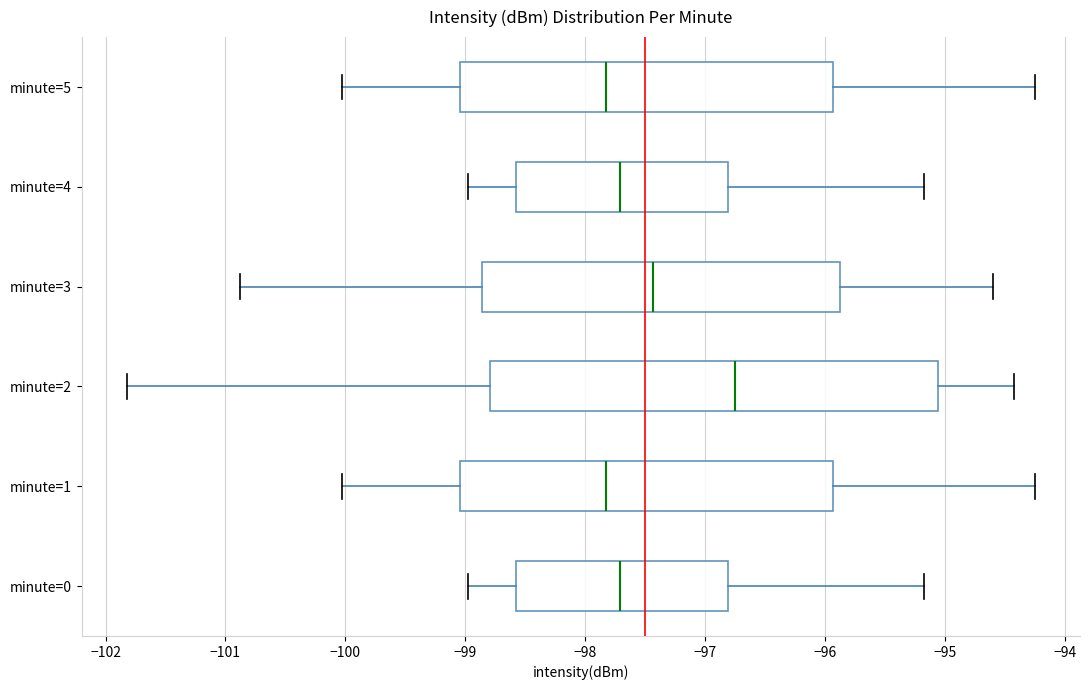

Reading bottom to top, read every box against the x-axis: the position of its median line, the range the box covers, and the ends of its whiskers. The values are not printed on the chart, so give them approximately, as read against the axis.

minute=0: median -97.7, box -98.6 to -96.8, whiskers -99.0 to -95.2
minute=1: median -97.8, box -99.0 to -95.9, whiskers -100.0 to -94.2
minute=2: median -96.7, box -98.8 to -95.1, whiskers -101.8 to -94.4
minute=3: median -97.4, box -98.9 to -95.9, whiskers -100.9 to -94.6
minute=4: median -97.7, box -98.6 to -96.8, whiskers -99.0 to -95.2
minute=5: median -97.8, box -99.0 to -95.9, whiskers -100.0 to -94.2